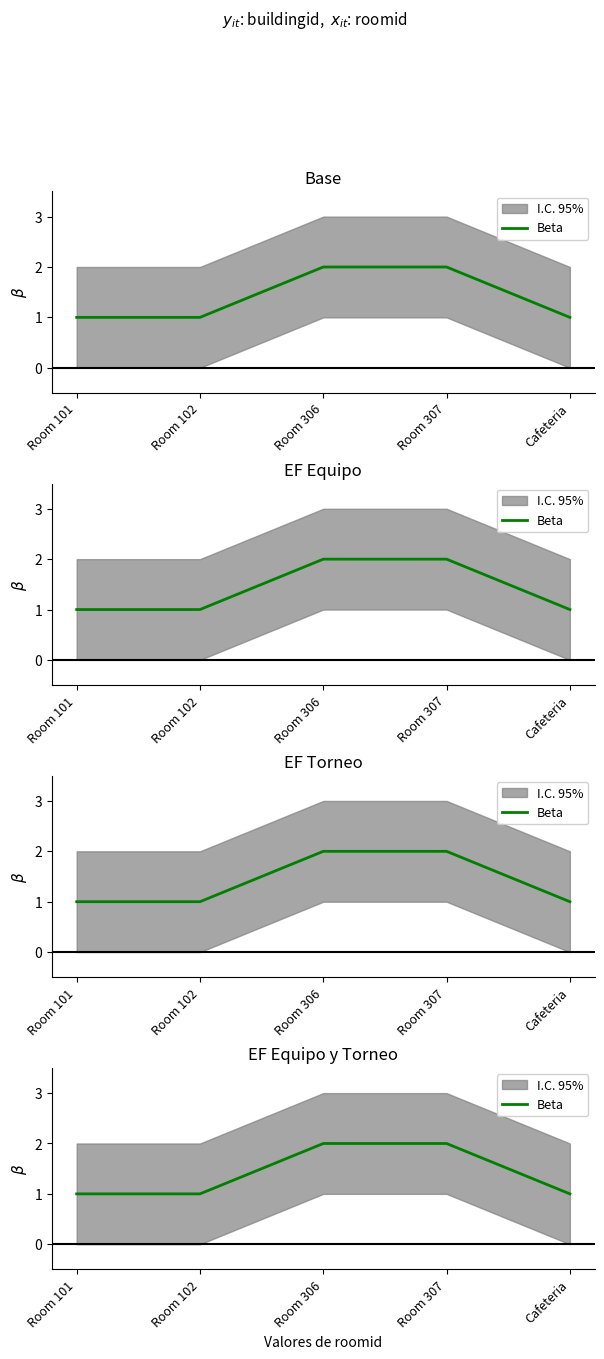

What is the label of the 1st point from the left?

Room 101